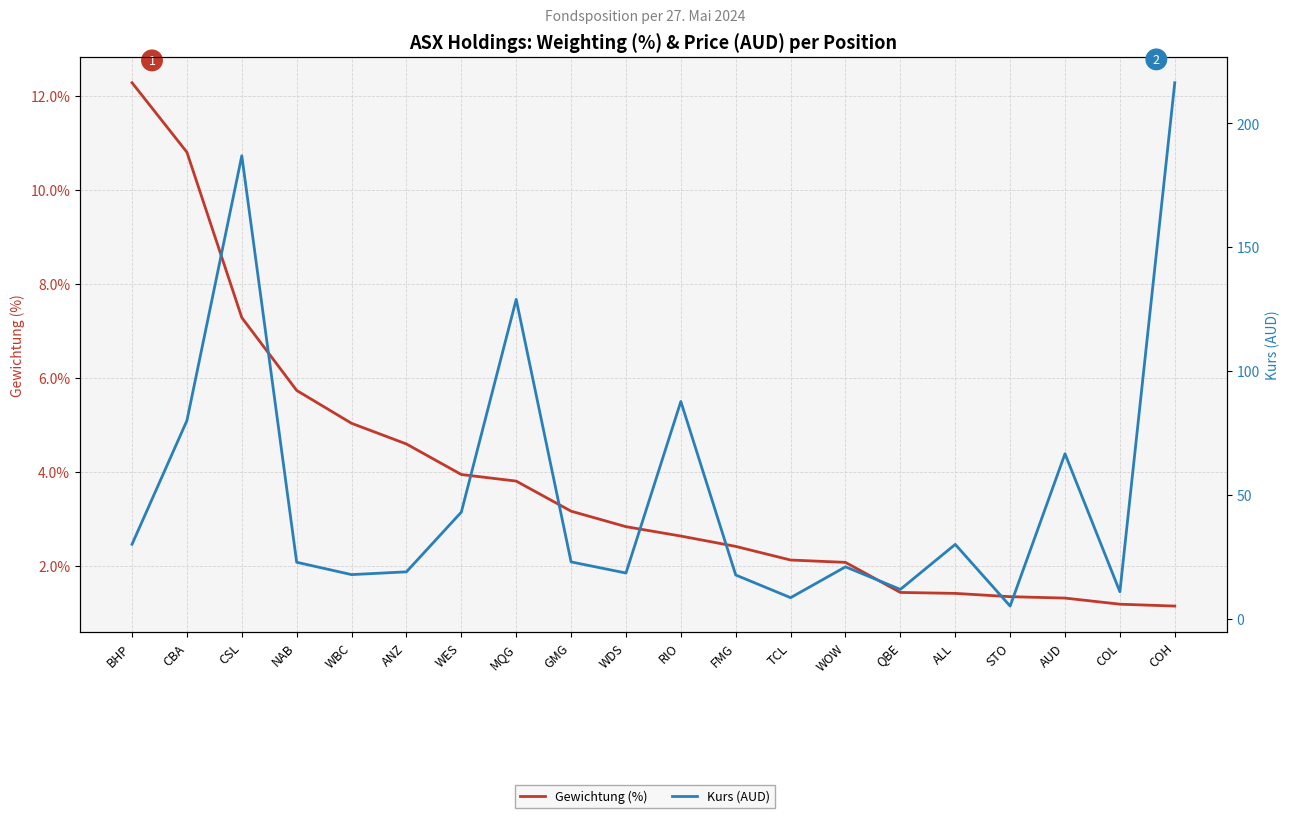

Reading left to right, transcribe all the data shown in this chart.

Gewichtung (%): 12.3	10.8	7.3	5.7	5.0	4.6	3.9	3.8	3.2	2.8	2.6	2.4	2.1	2.1	1.4	1.4	1.3	1.3	1.2	1.1
Kurs (AUD): 30.1	80.0	186.9	22.8	17.8	18.9	43.0	128.9	22.9	18.4	87.7	17.6	8.5	20.9	11.8	30.0	5.1	66.6	10.9	216.4